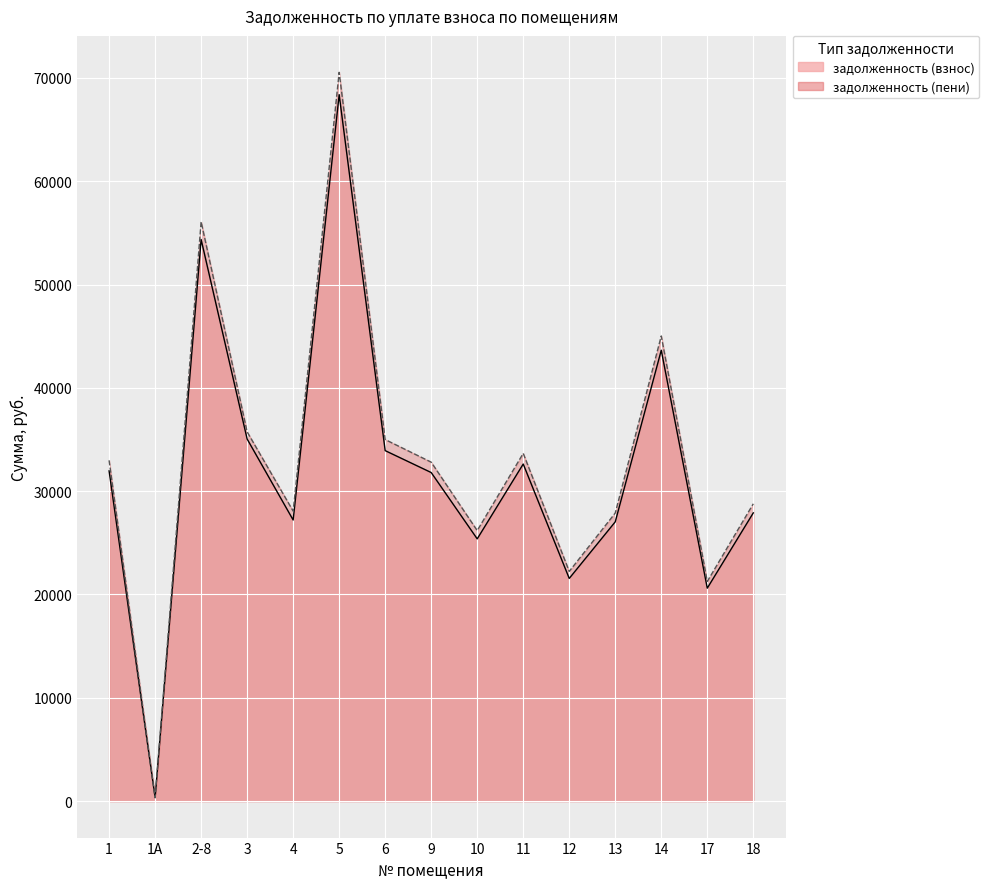

True or false: задолженность (взнос) and задолженность (пени) intersect in this chart.

False